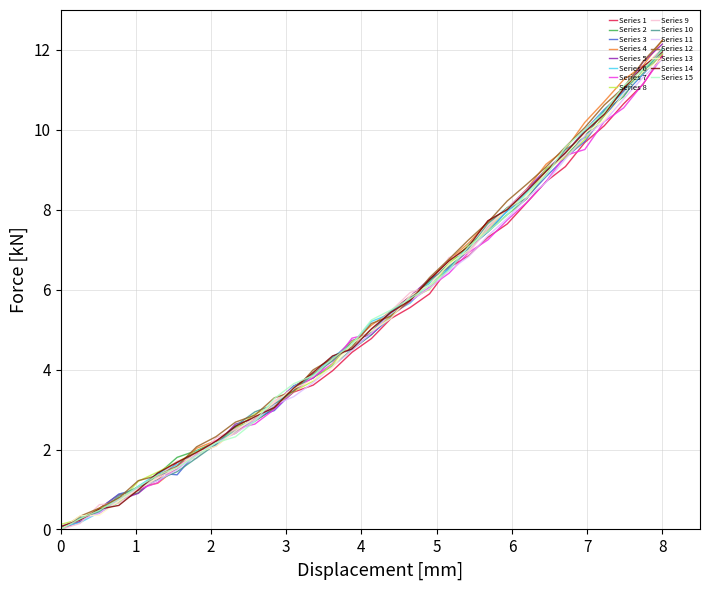

What is the maximum value for Series 11?

11.8